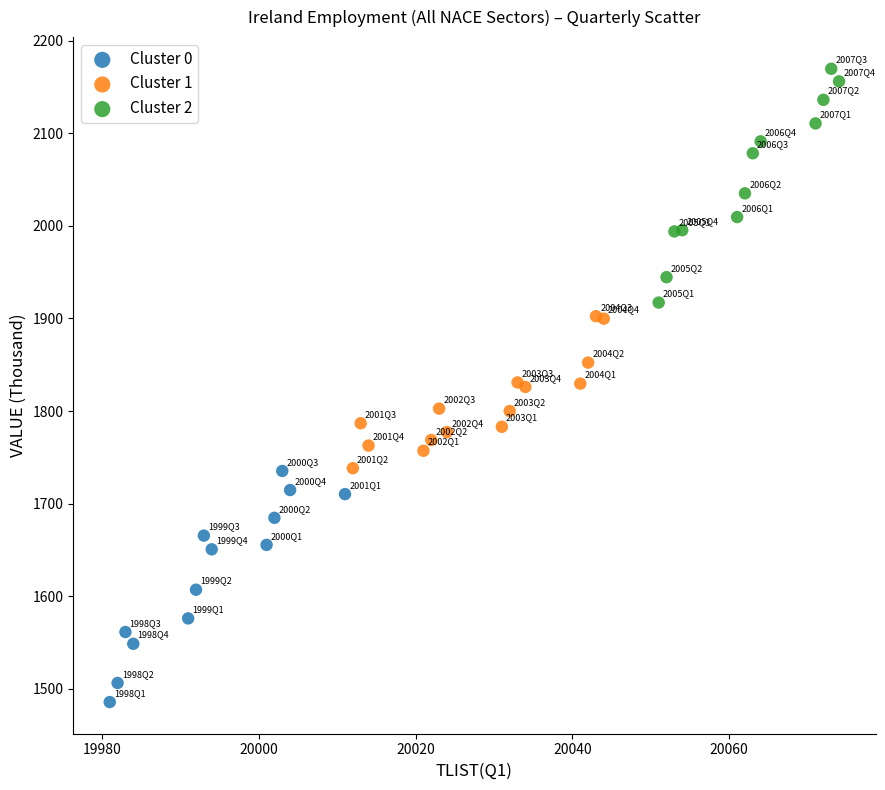

Which series contains the highest Y value?

Cluster 2